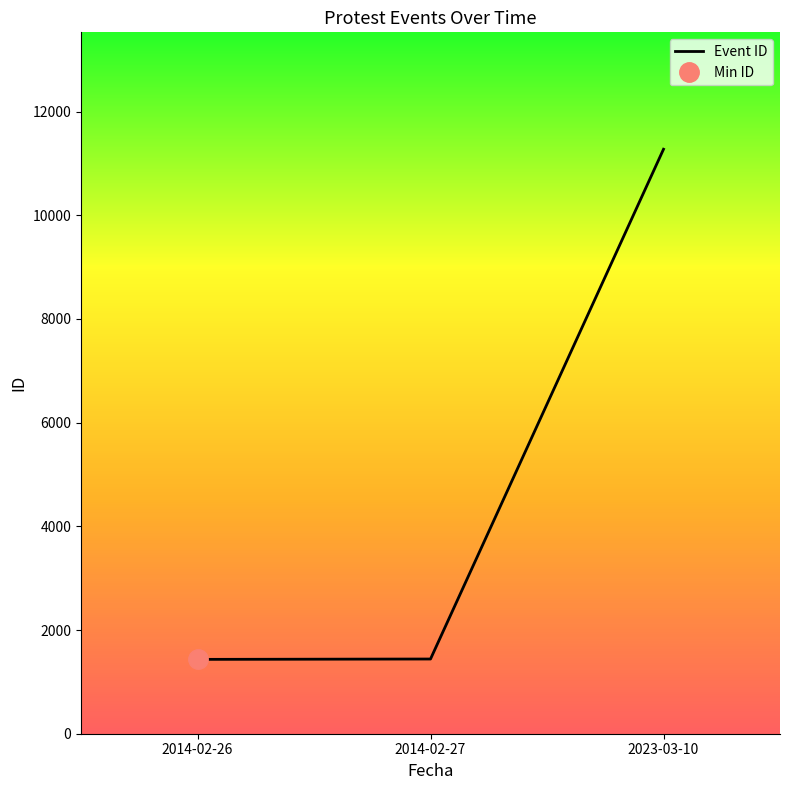

What is the ratio of the value at 2023-03-10 to the value at 2014-02-26?

7.9